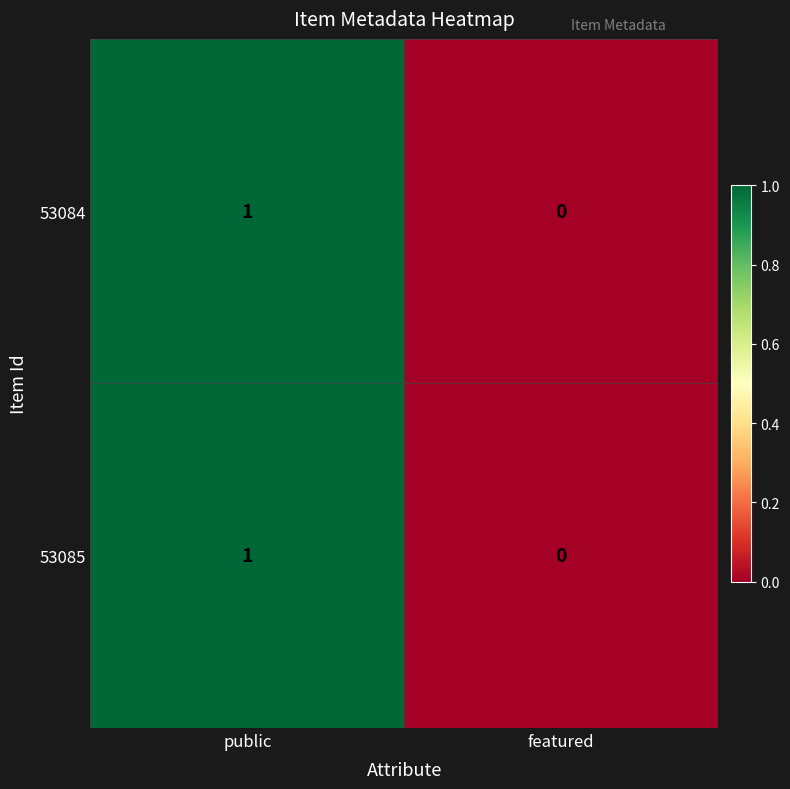

Which category has the lowest value across all series?

featured